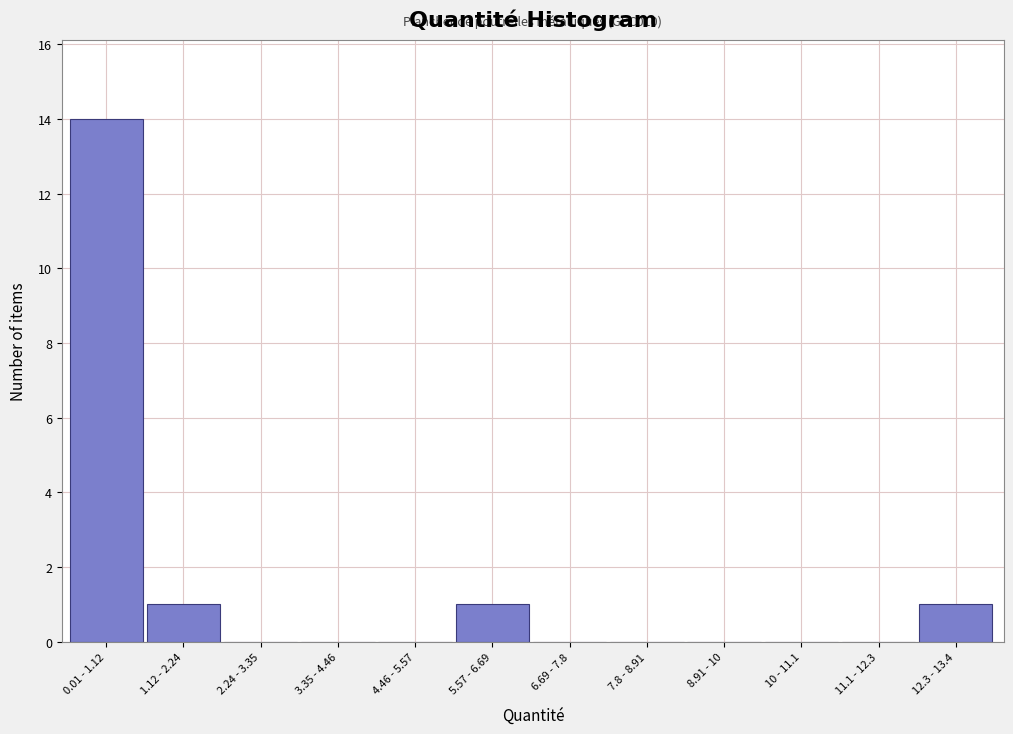

Reading left to right, extract all data points from this chart.

0.01 - 1.12=14	1.12 - 2.24=1	2.24 - 3.35=0	3.35 - 4.46=0	4.46 - 5.57=0	5.57 - 6.69=1	6.69 - 7.8=0	7.8 - 8.91=0	8.91 - 10=0	10 - 11.1=0	11.1 - 12.3=0	12.3 - 13.4=1